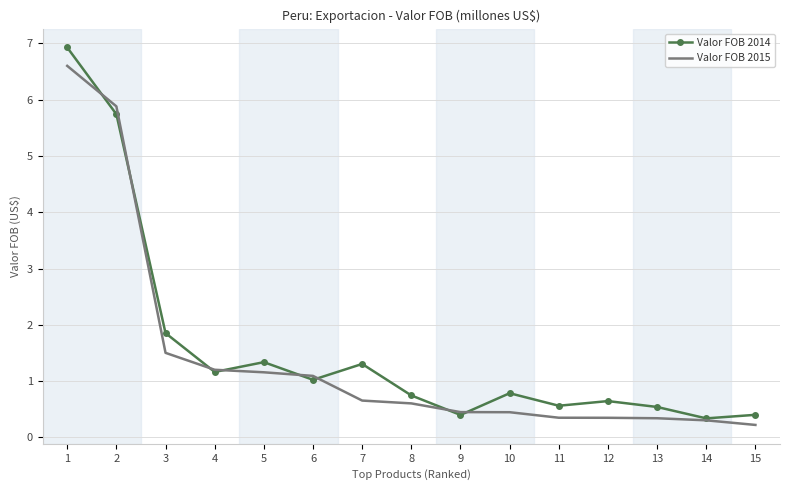

How many interior local valleys does the Valor FOB 2014 series have?

5